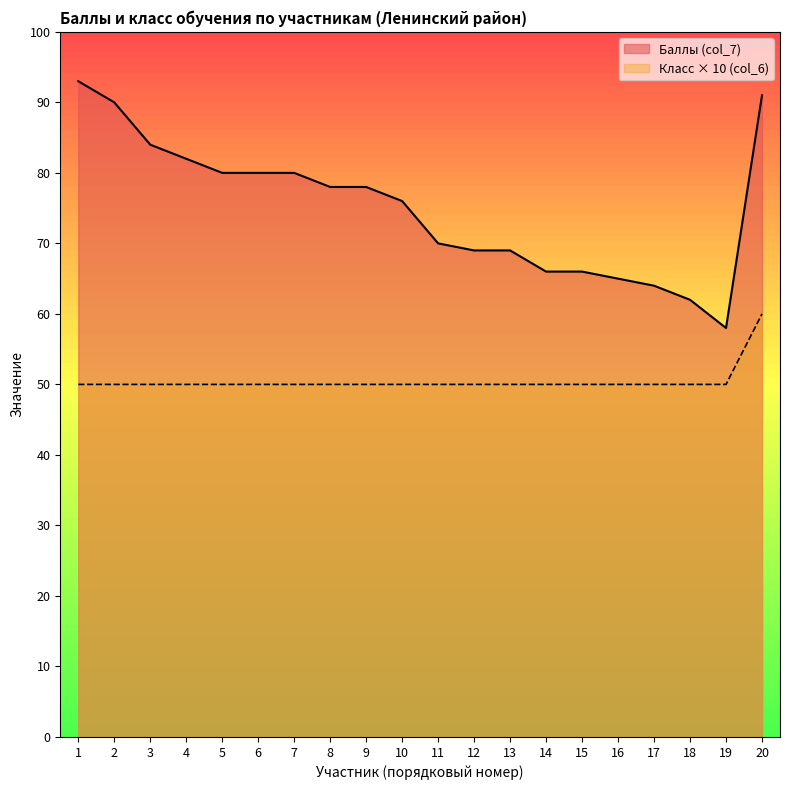

Reading left to right, list all the values displayed in this chart.

Баллы (col_7): 93	90	84	82	80	80	80	78	78	76	70	69	69	66	66	65	64	62	58	91
Класс (col_6): 50	50	50	50	50	50	50	50	50	50	50	50	50	50	50	50	50	50	50	60